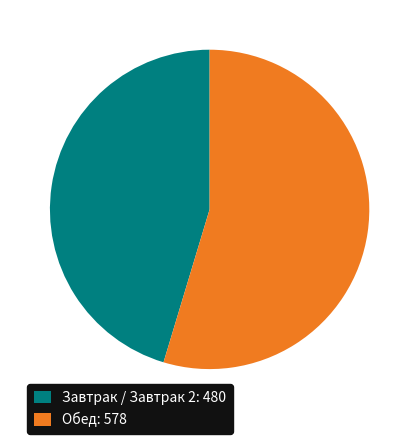

Is there a majority slice in this chart?

Yes